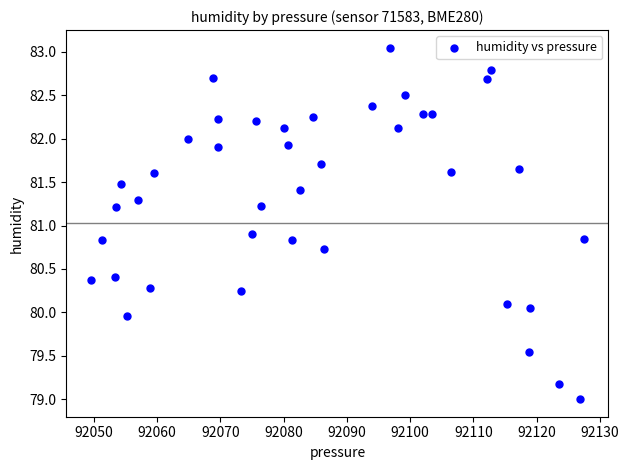

What is the range of X values (max minus min)?

77.9